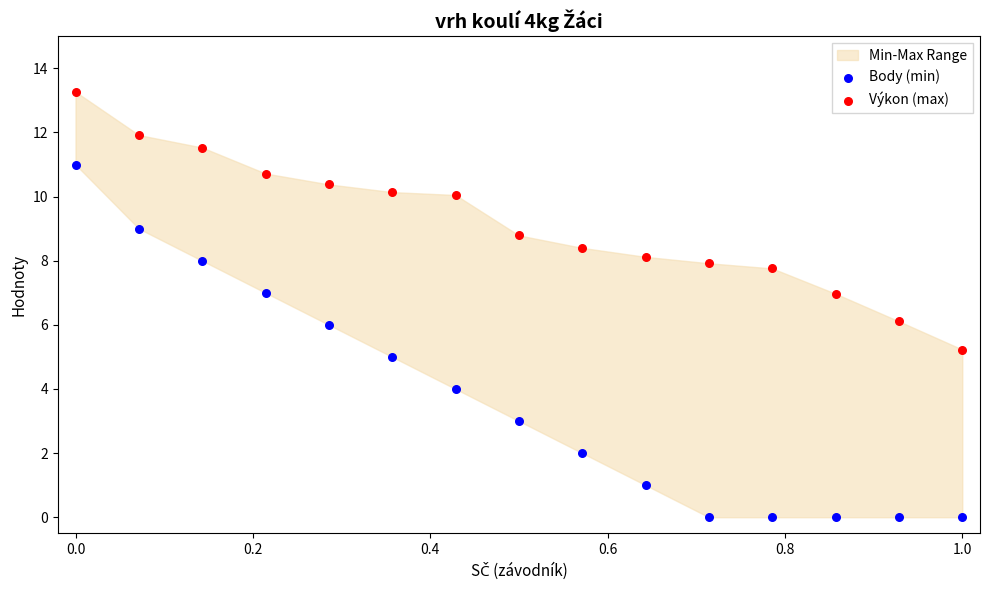

Across all data points, what is the range of X values (max minus min)?

1.0